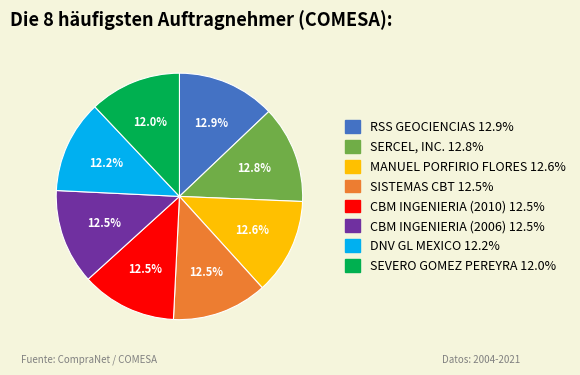

Count the number of slices in the pie.

8